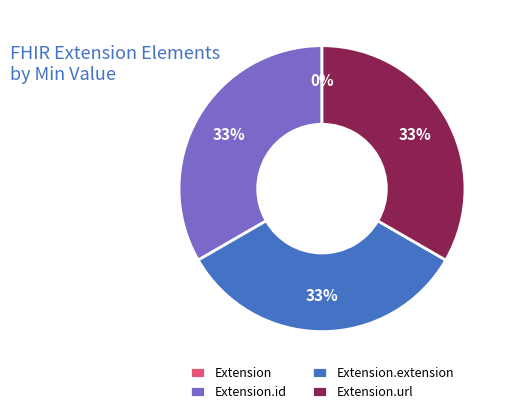

Is it true that Extension.url is 33% of the pie?

True